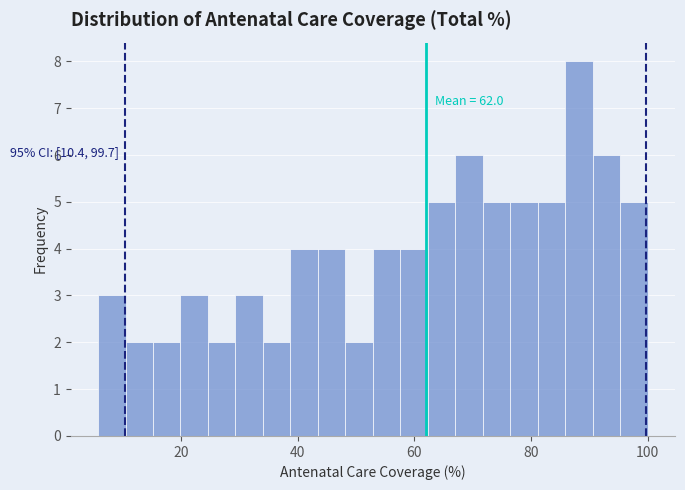

Read against the x-axis, roughly where is the centre of the tallest bar?

88